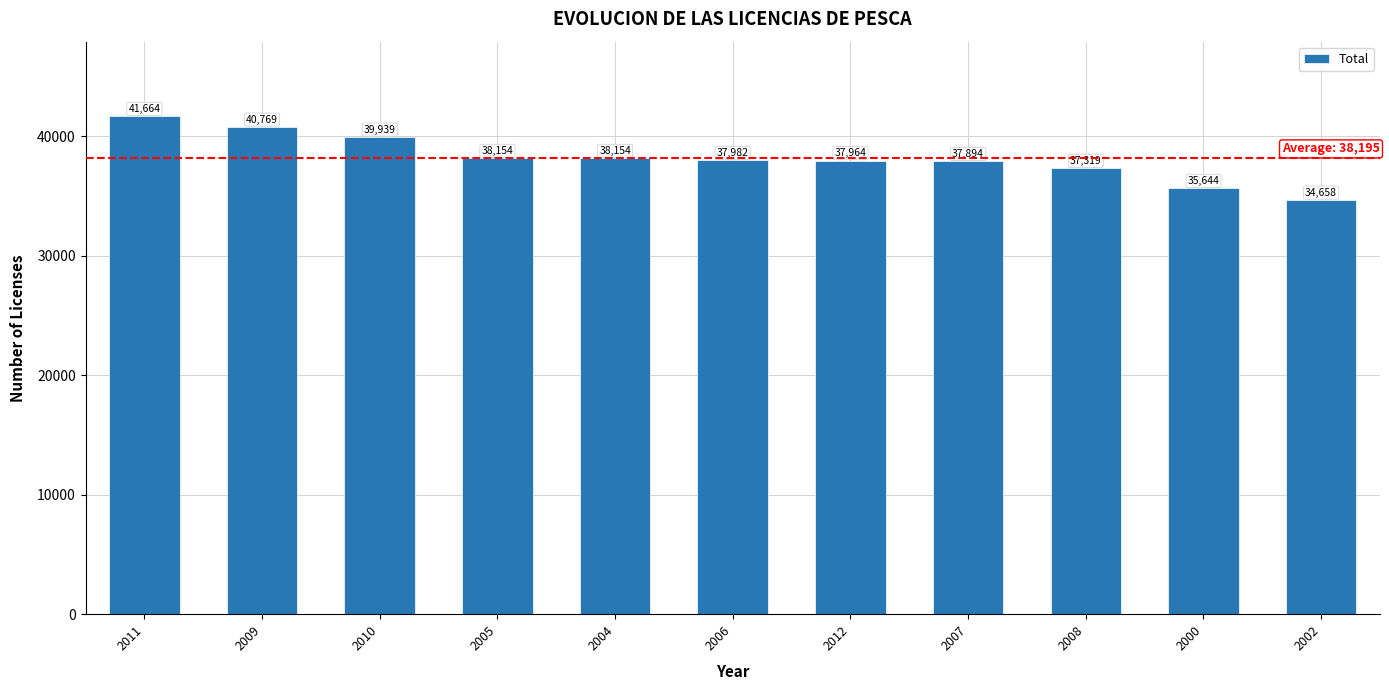

How many bars are there in total?

11